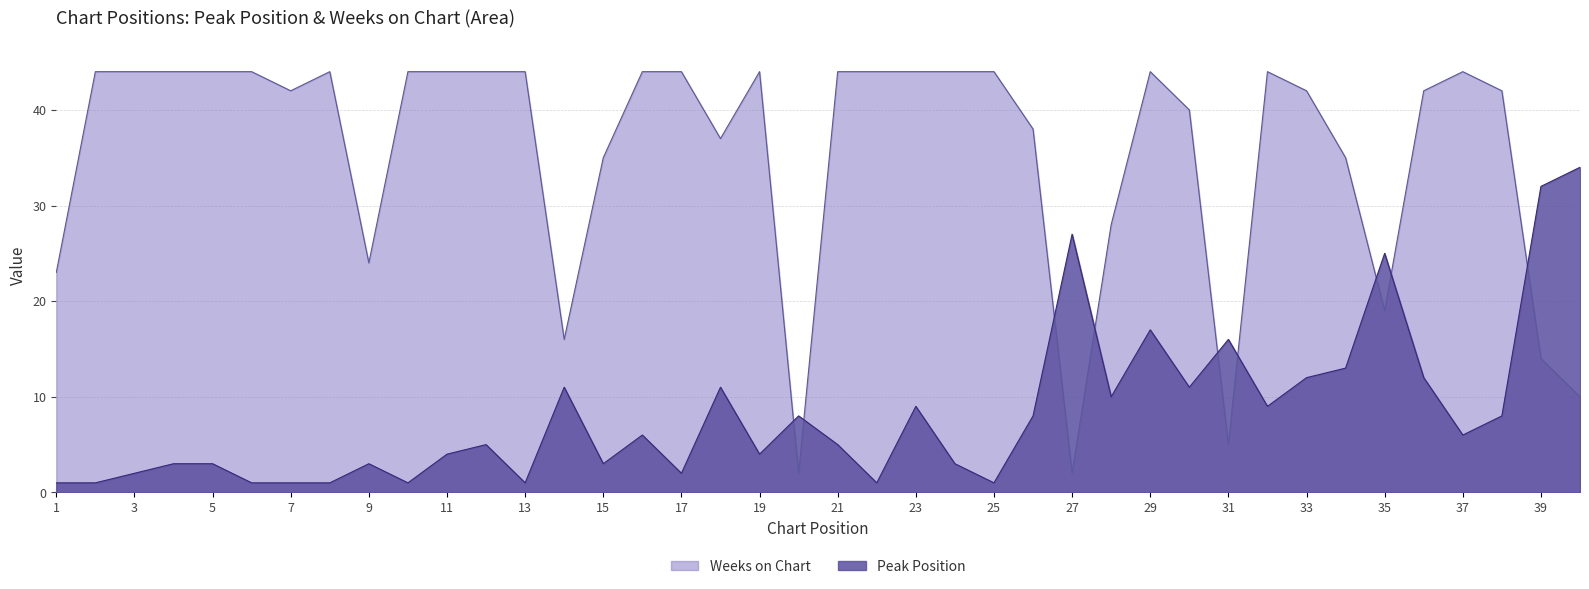

Between which two adjacent categories do Peak Position and Weeks on Chart first intersect?

19 and 20